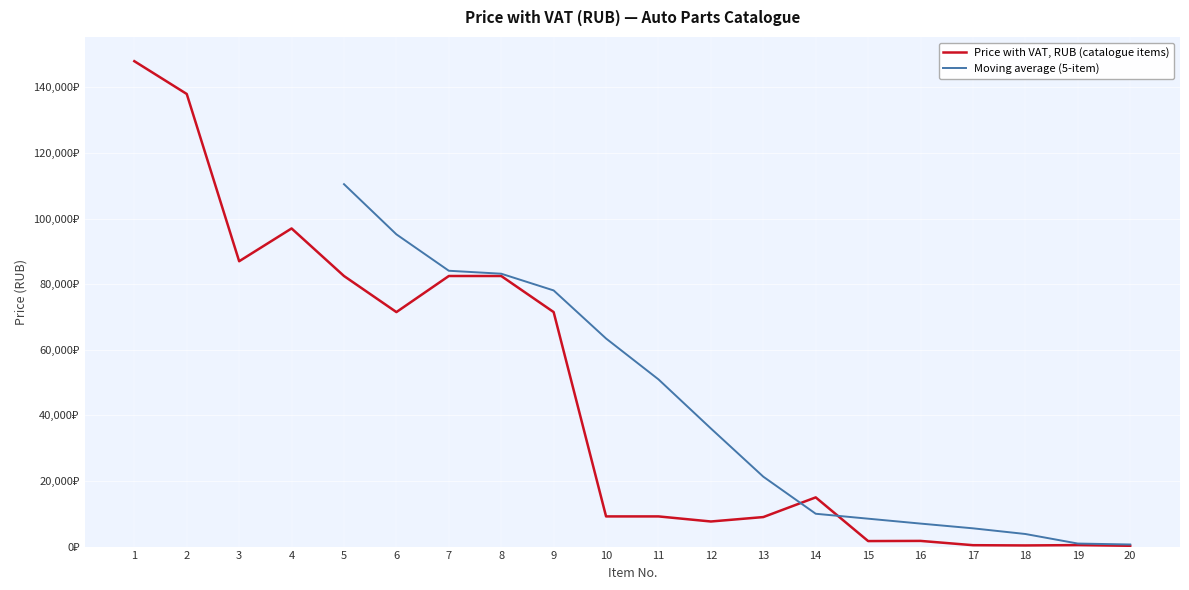

Where is the data nearest to the value 74122?

6